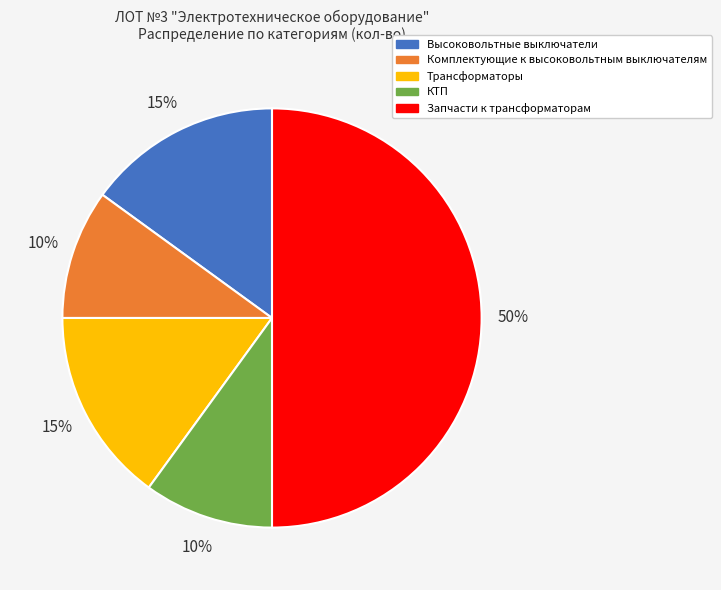

Is Трансформаторы the majority of the pie?

No